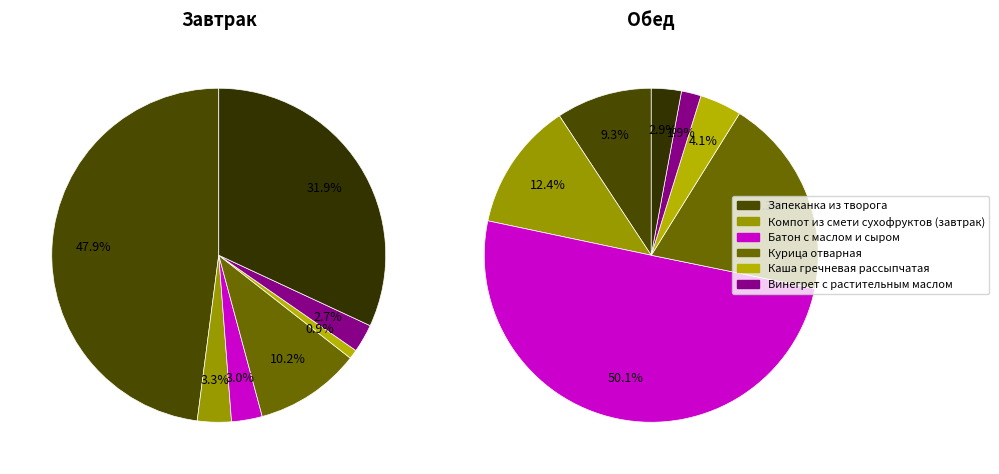

Which category has the biggest portion of the pie?

Запеканка из творога